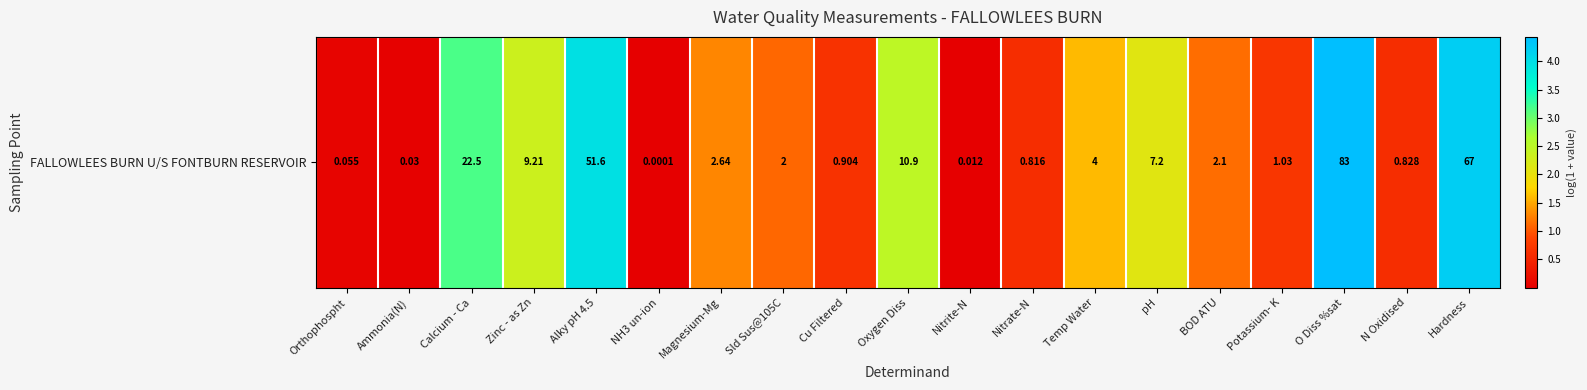

The chart shows a value of 0.6 at Cu Filtered. True or false?

True